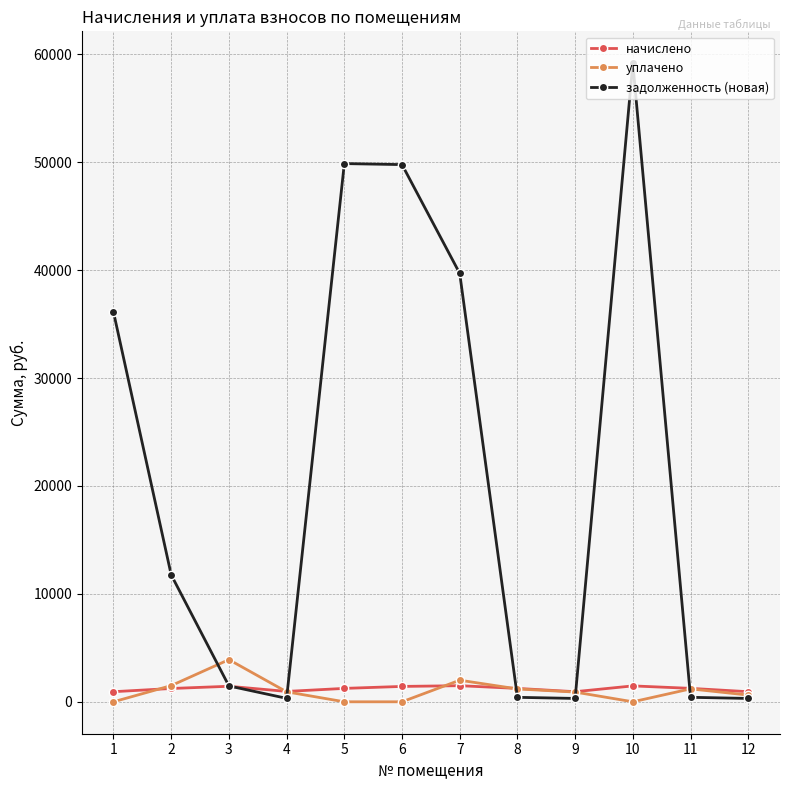

Which series has the widest spread of values?

задолженность (новая)